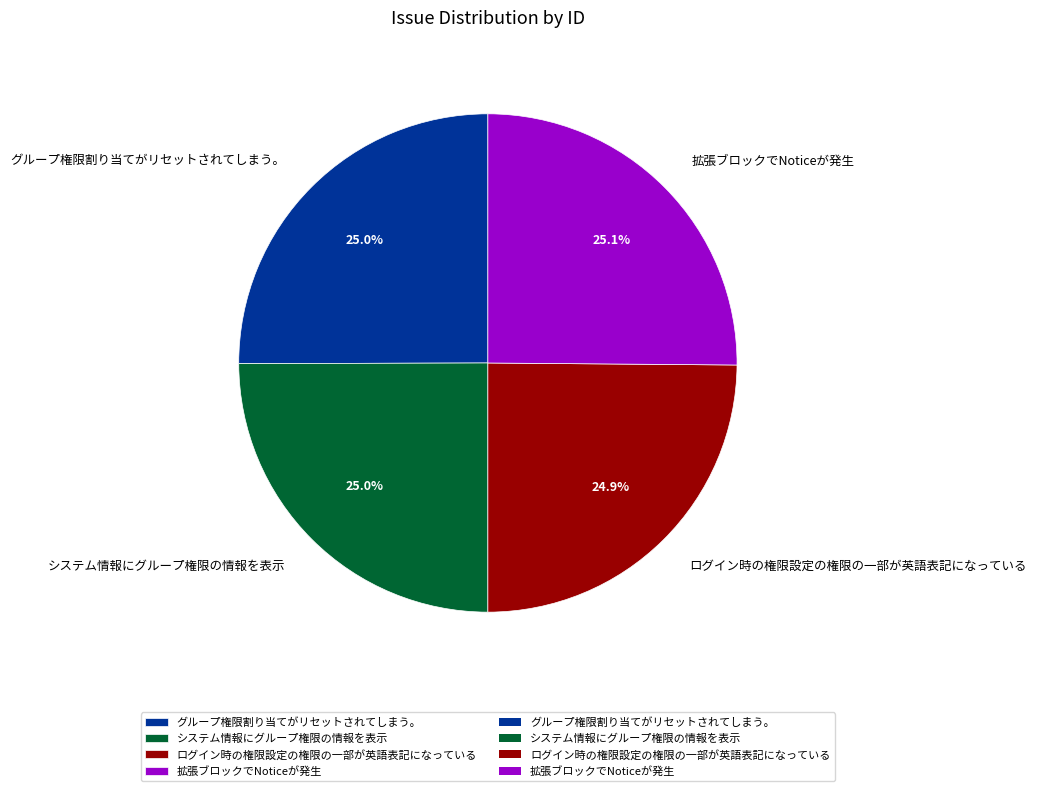

To the nearest percent, what portion does グループ権限割り当てがリセットされてしまう。 represent?

25%